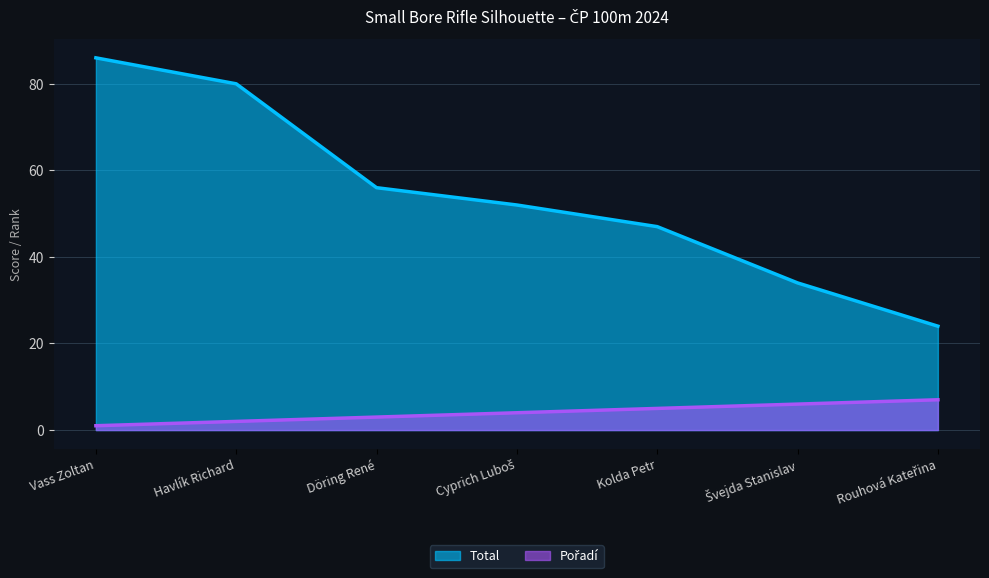

Rank the series by their average value, from highest to lowest.

Total, Pořadí